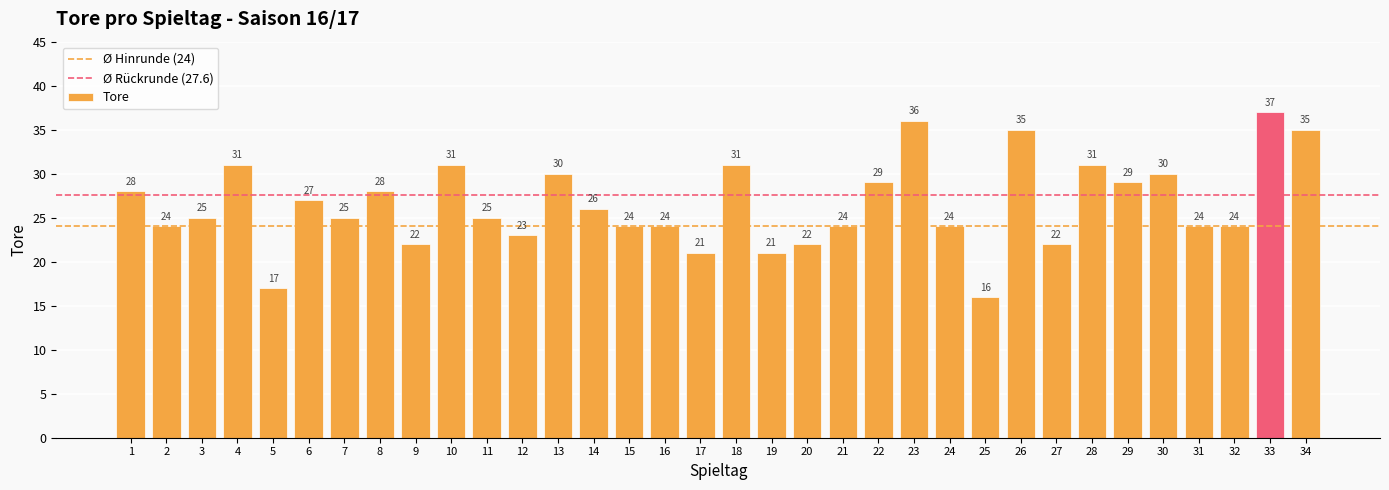

Count the number of data series in this chart.

1